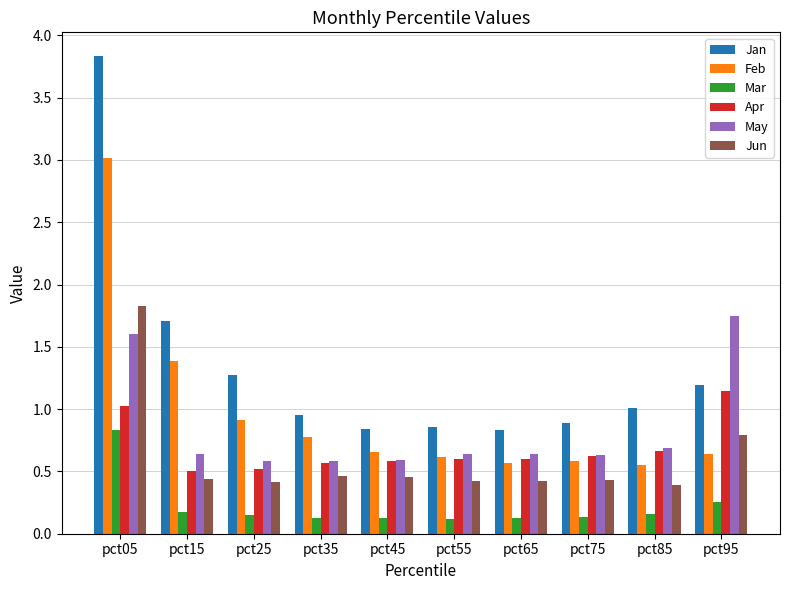

What is the total value across all series at pct75?

3.3